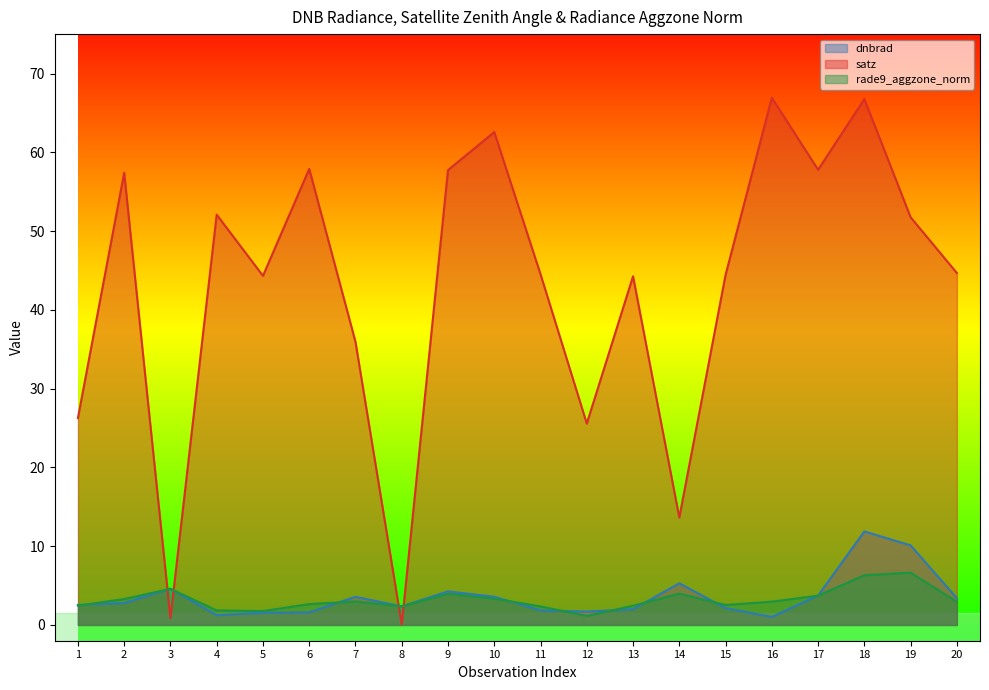

In rade9_aggzone_norm, how many points are lower than both neighbors (excluding endpoints)?

4